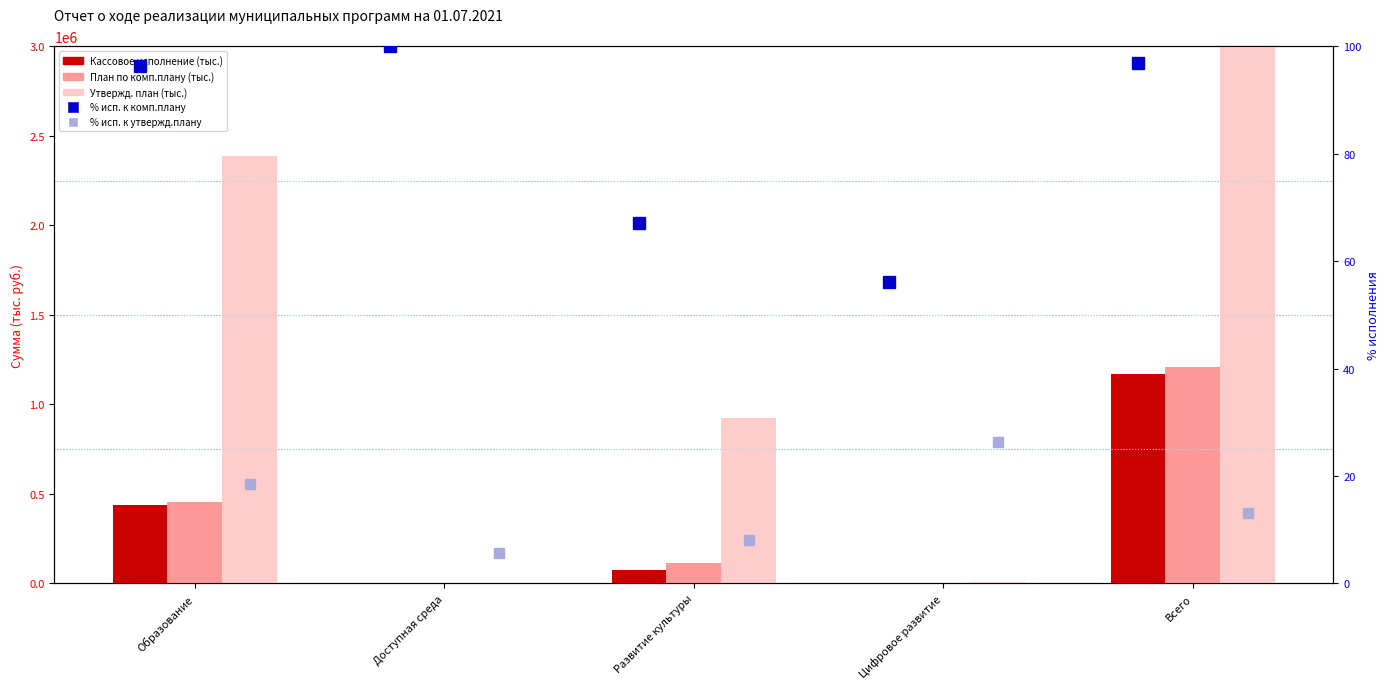

Where does the % исп. к утвержд. series first go above 13?

Образование